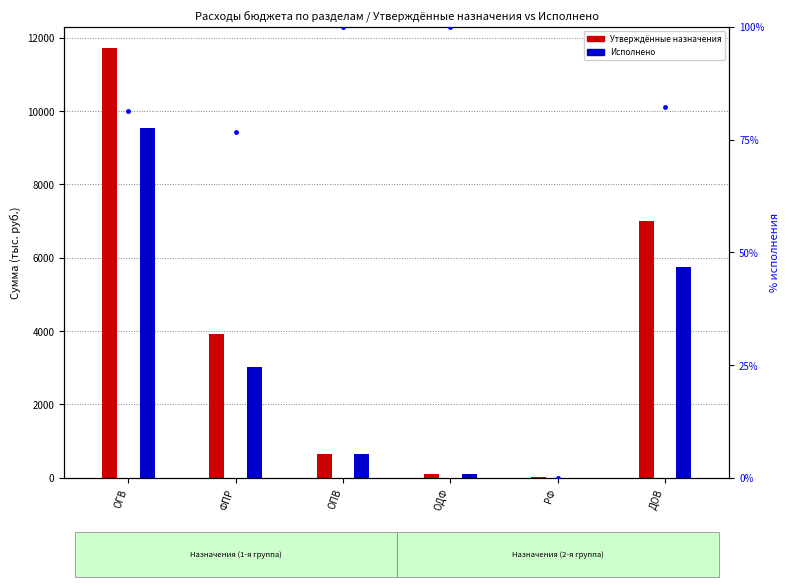

Reading left to right, extract all data points from this chart.

Утвержденные бюджетные назначения: 11708.0	3925.6	651.0	108.0	10.0	7013.5
Исполнено: 9528.4	3008.2	651.0	108.0	0.0	5761.2